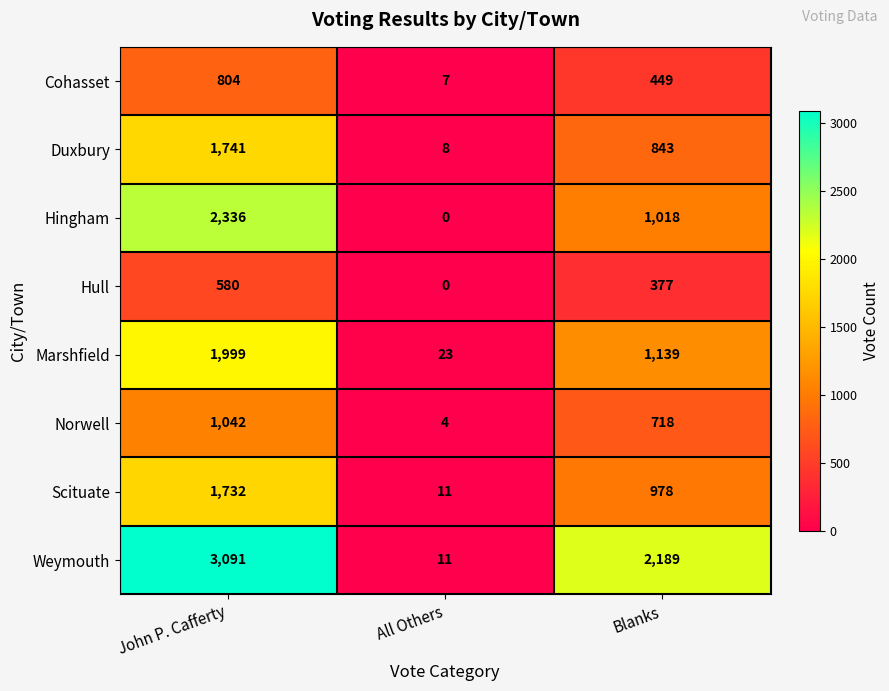

At which label is Cohasset closest to 405?

Blanks